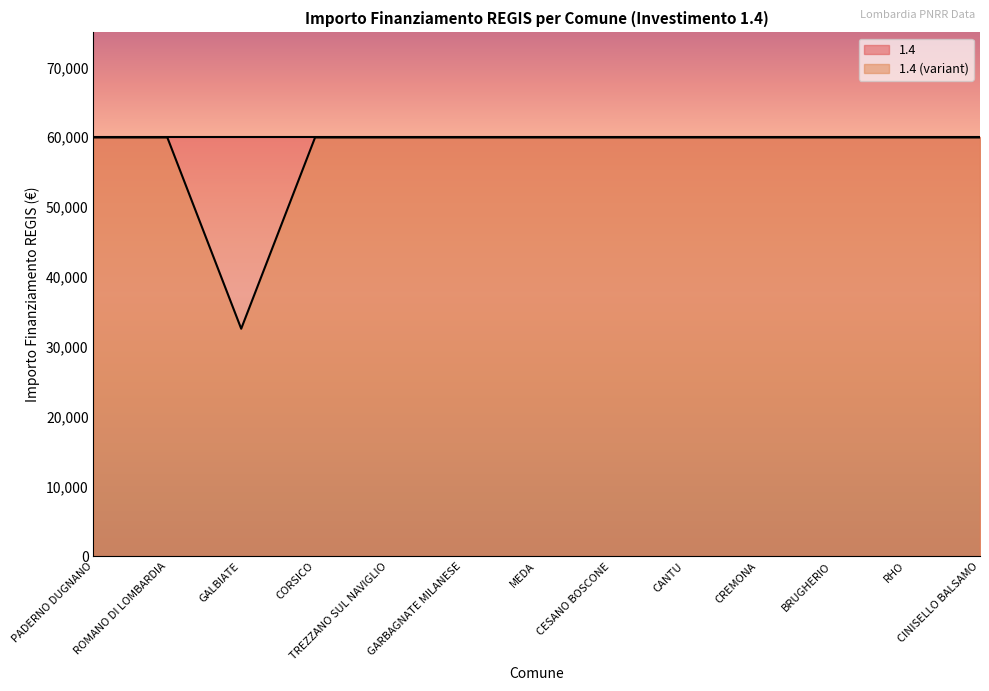

True or false: there are more than 2 points higher than both neighbors.

False